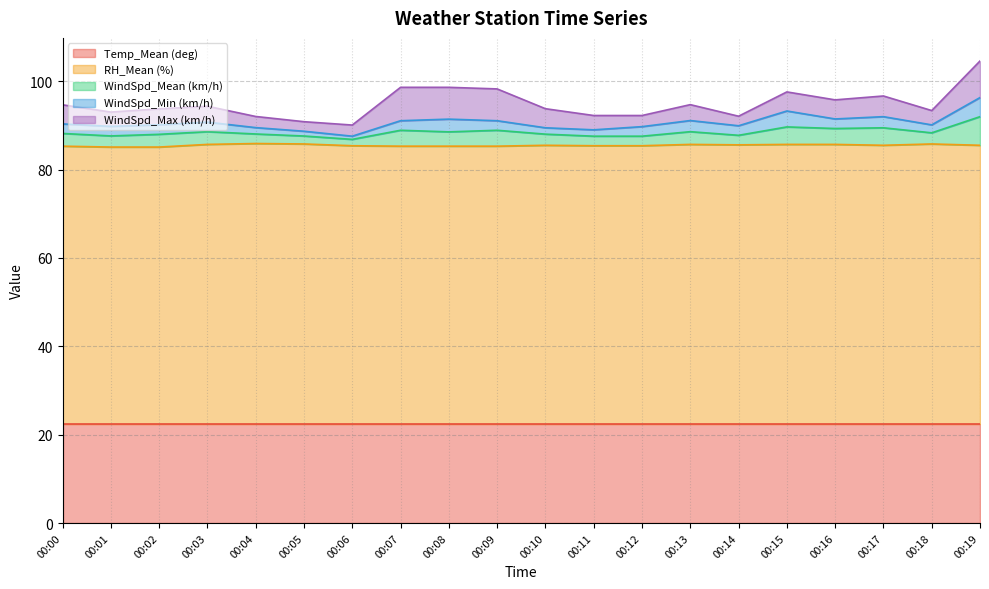

True or false: WindSpd_Max (km/h) and WindSpd_Min (km/h) cross at least once.

False